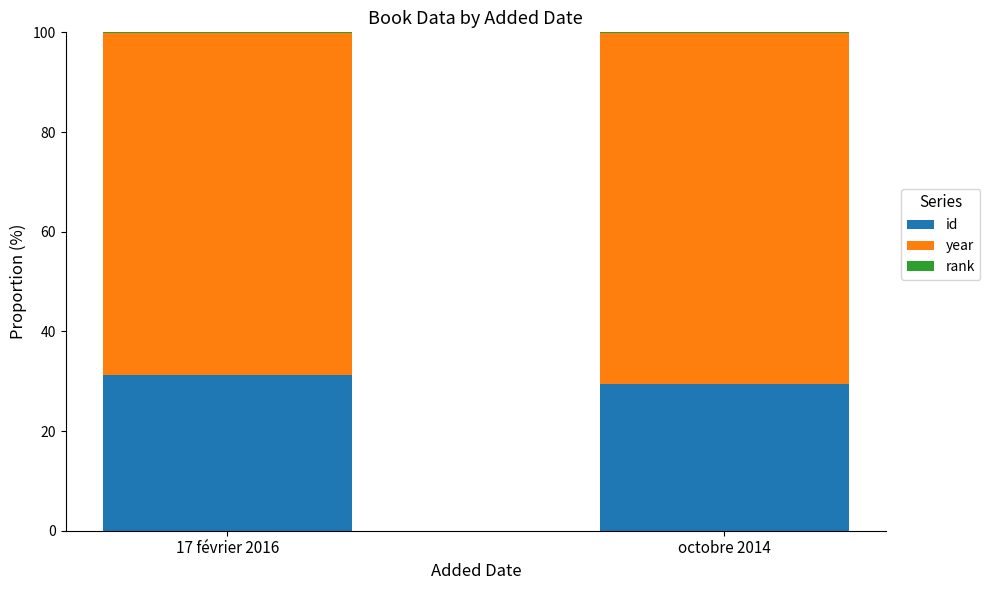

What is the maximum value for id?

31.2